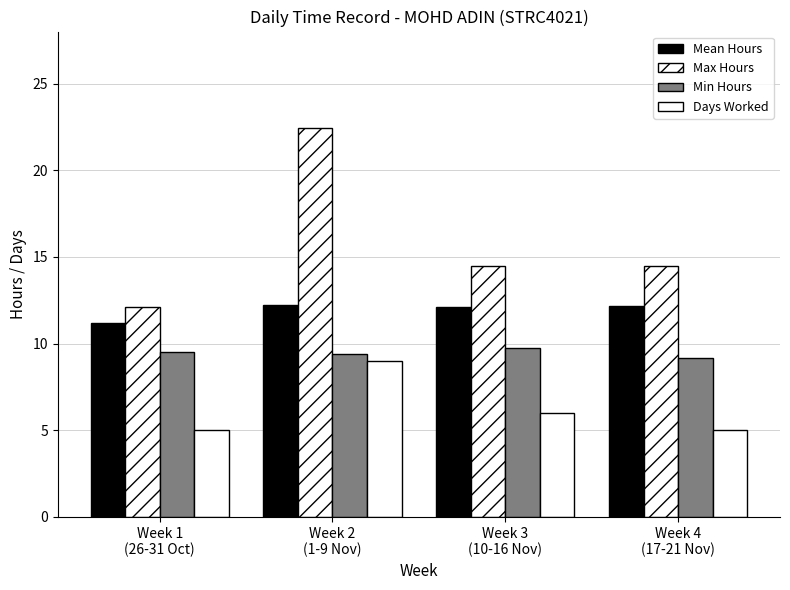

How many distinct data groups are displayed?

4